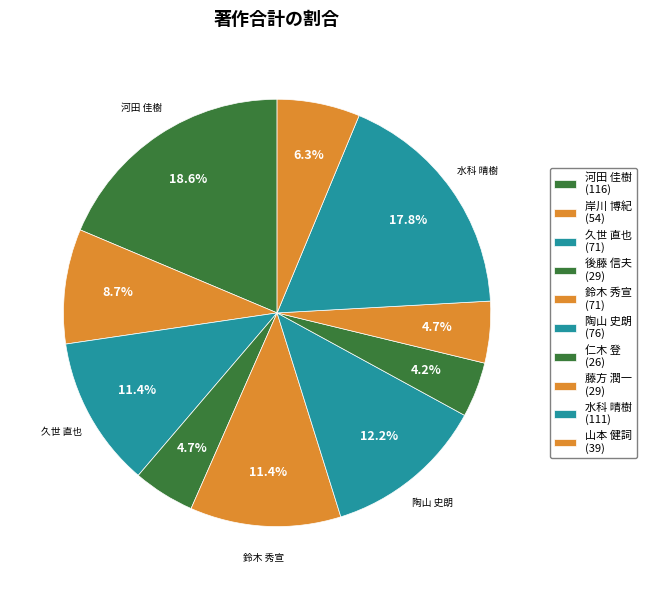

Count the number of slices in the pie.

10